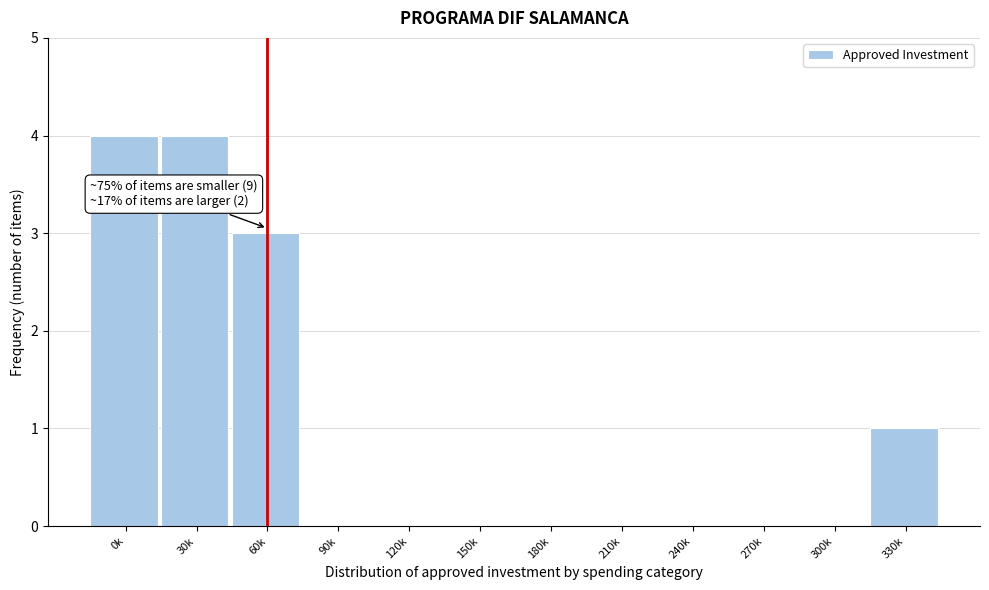

Reading left to right, list all the values displayed in this chart.

0k=4	30k=4	60k=3	90k=0	120k=0	150k=0	180k=0	210k=0	240k=0	270k=0	300k=0	330k=1